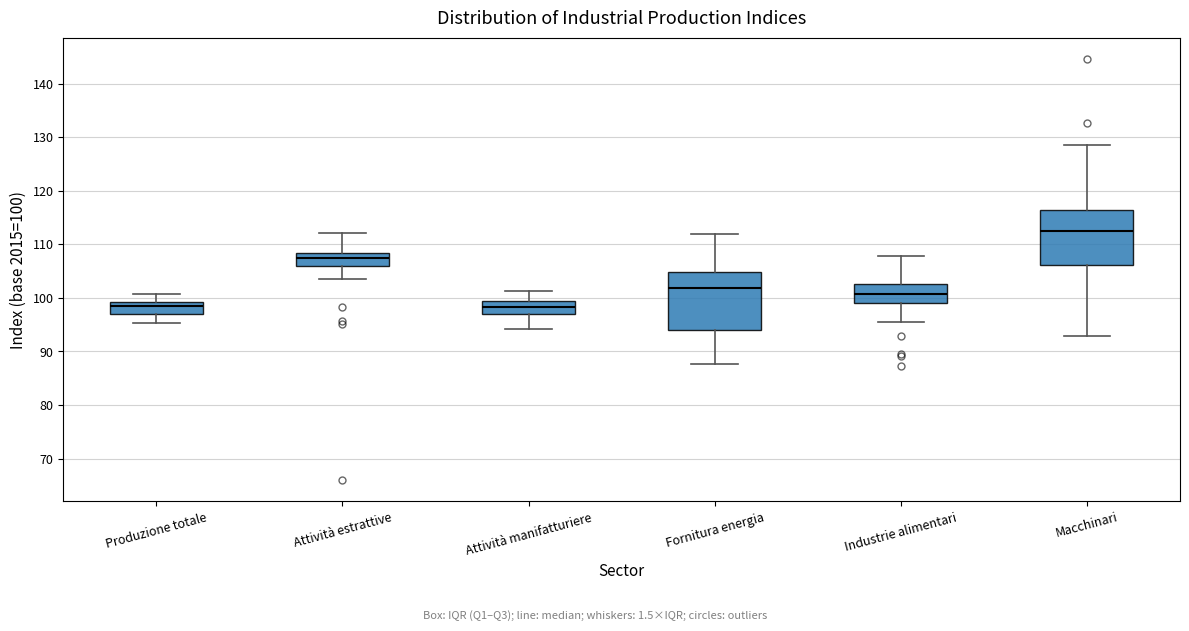

Where does the lower whisker of the box for Attività manifatturiere end on the y-axis? The values are not printed on the chart, so give them approximately, as read against the axis.

94